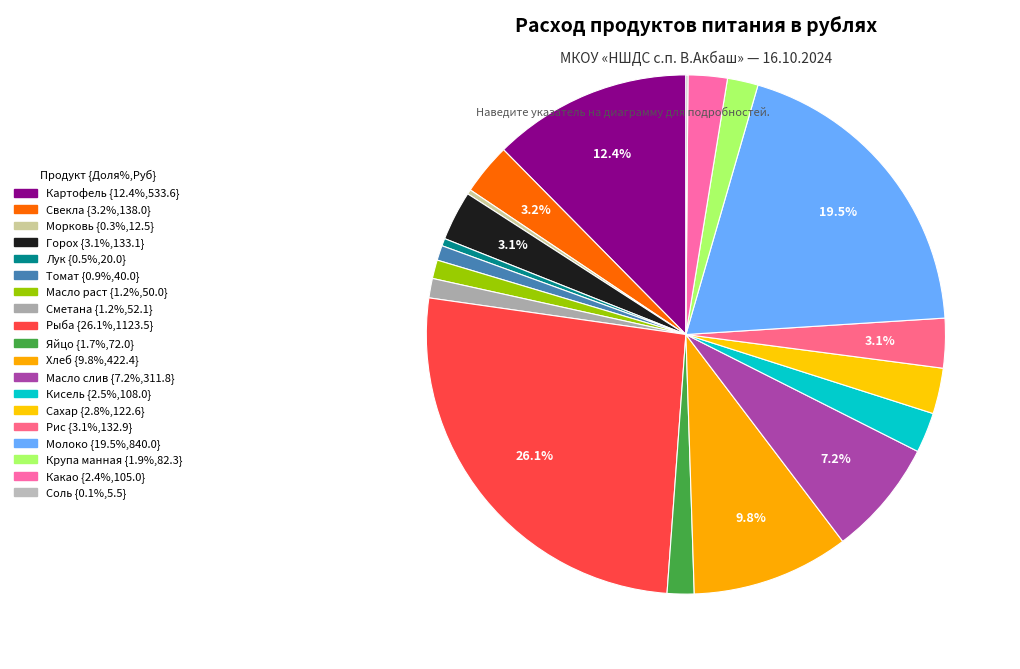

What is the change in value from Масло раст to Соль?

-44.4